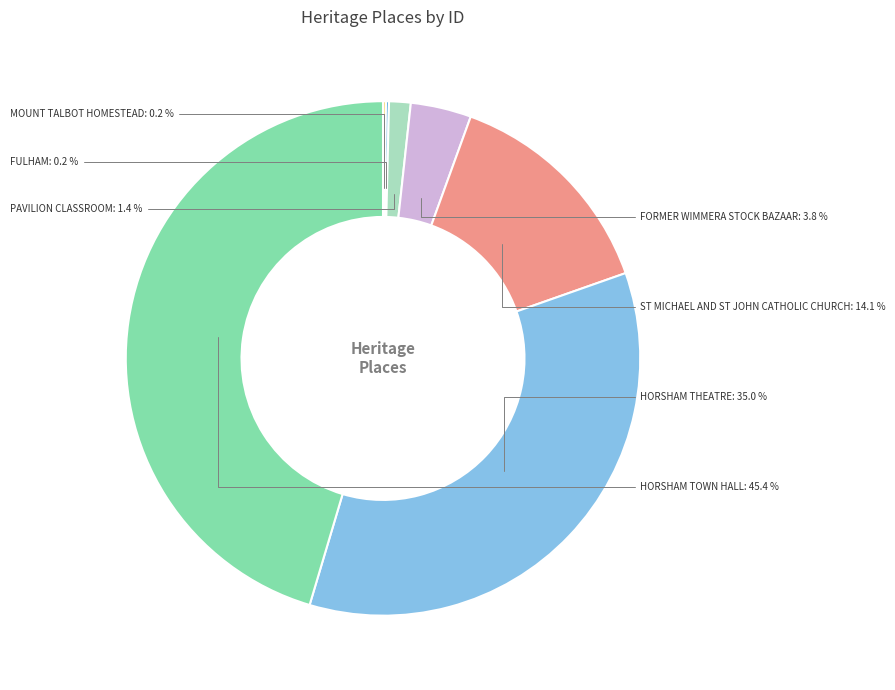

What percentage do PAVILION CLASSROOM and FORMER WIMMERA STOCK BAZAAR together represent?

5.2%